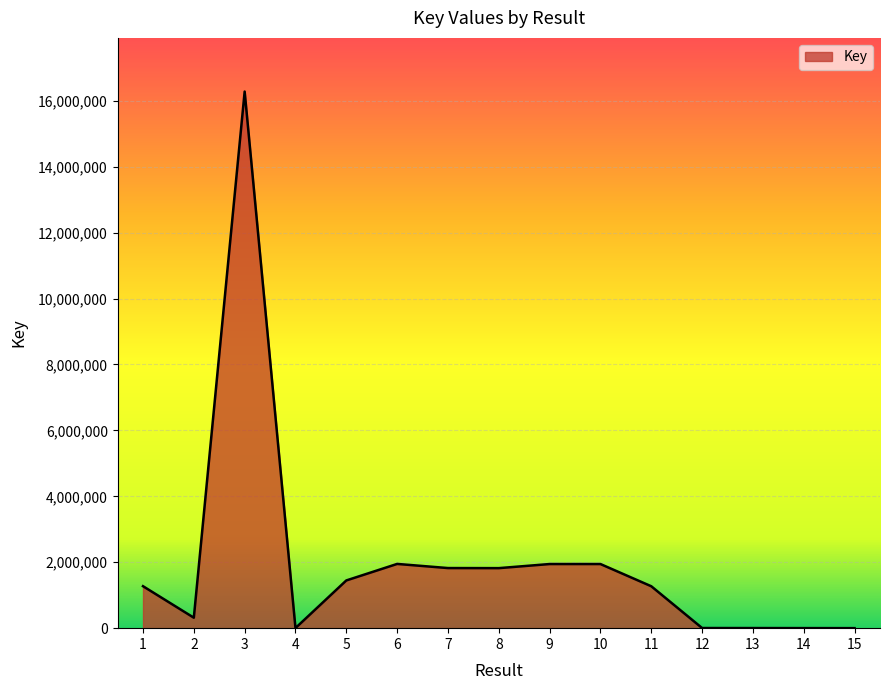

Approximately how many times larger is the value at 6 compared to 8?

1.1